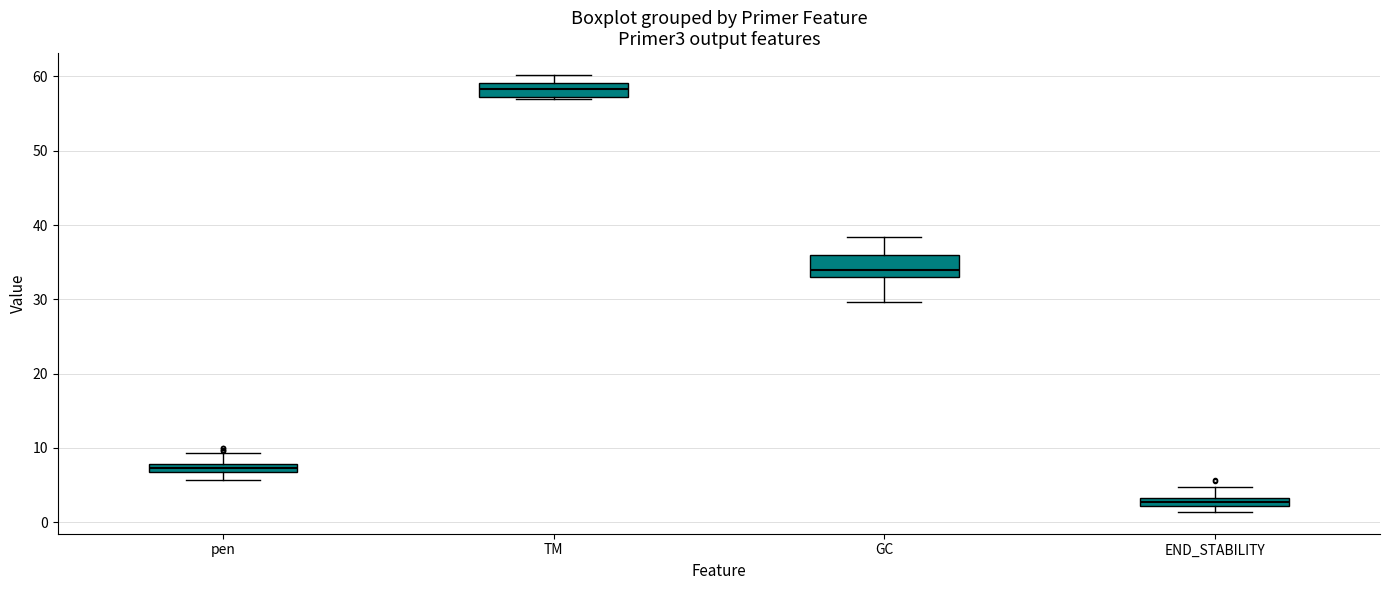

Comparing the boxes themselves (not the whiskers), which one is the tallest?

GC